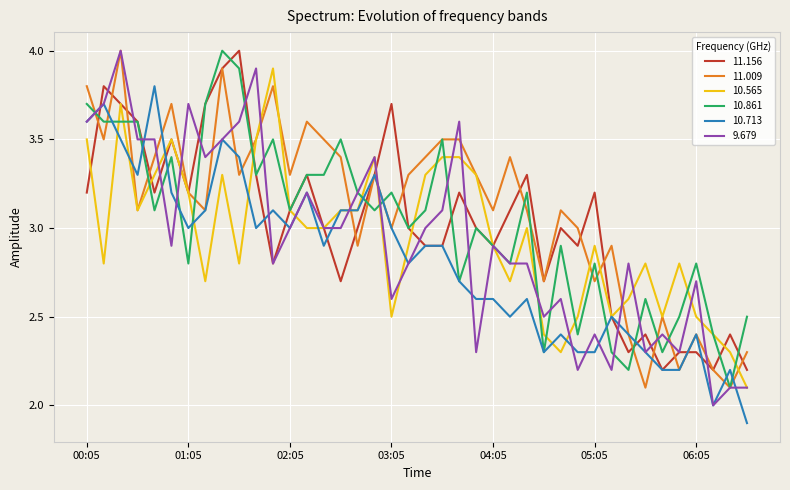

What is the minimum value shown in the chart?

1.9